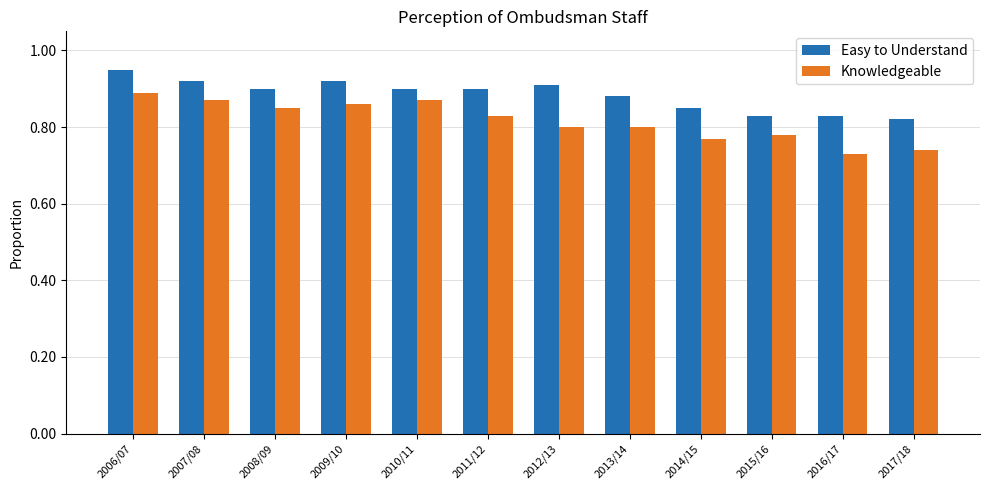

List the series in order of their peak value, highest first.

Easy to Understand, Knowledgeable